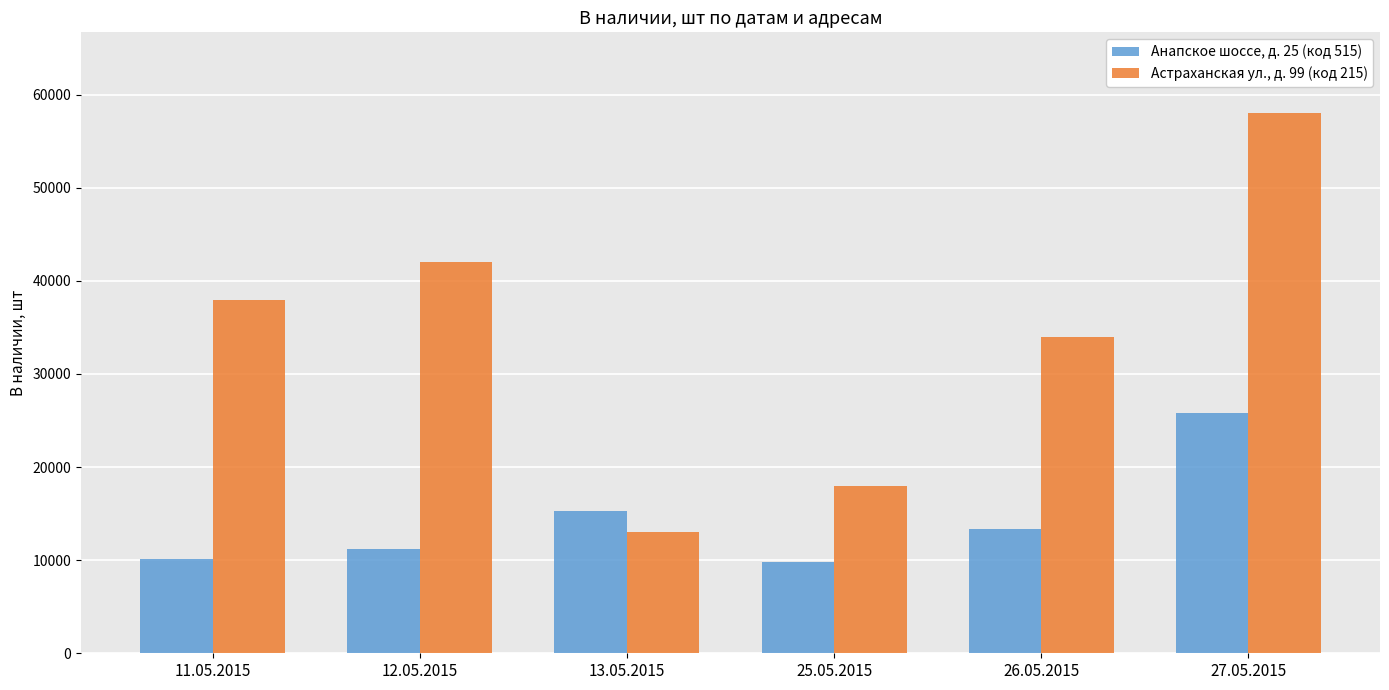

Reading left to right, extract all data points from this chart.

Анапское шоссе, д. 25 (код 515): 10100	11200	15300	9800	13400	25800
Астраханская ул., д. 99 (код 215): 38000	42000	13000	18000	34000	58000